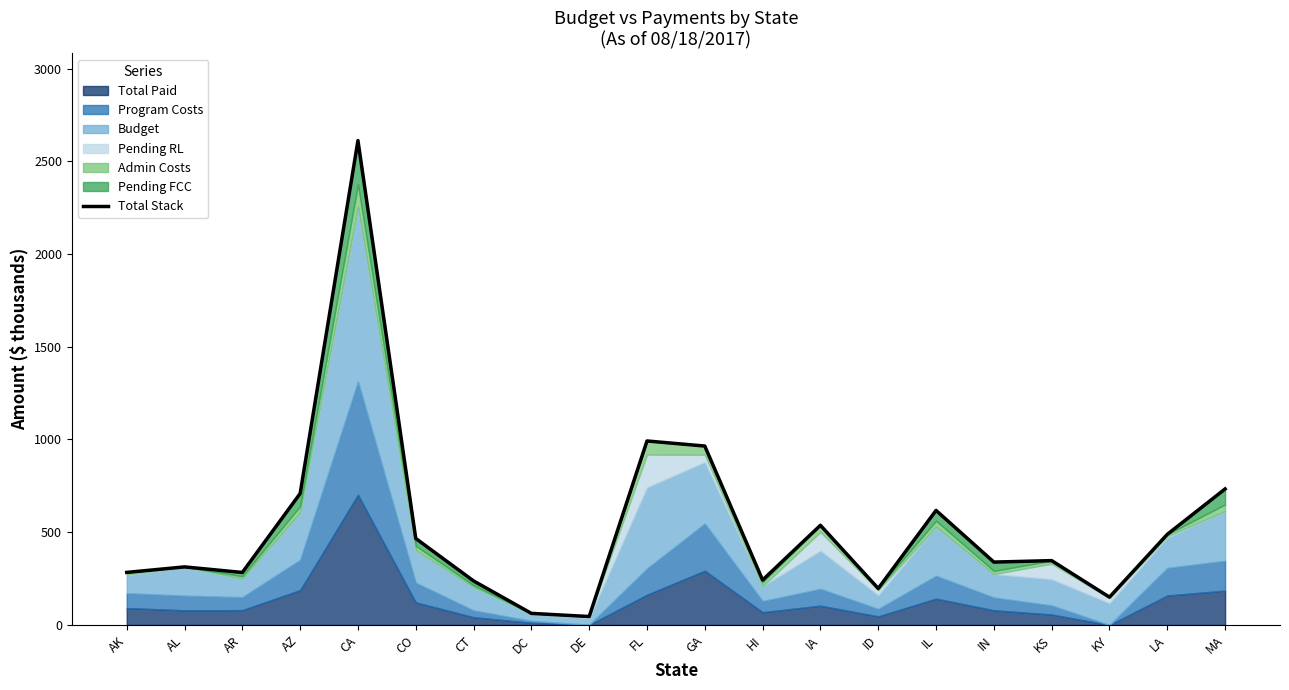

How many points are lower than both their immediate neighbors (excluding endpoints)?

6